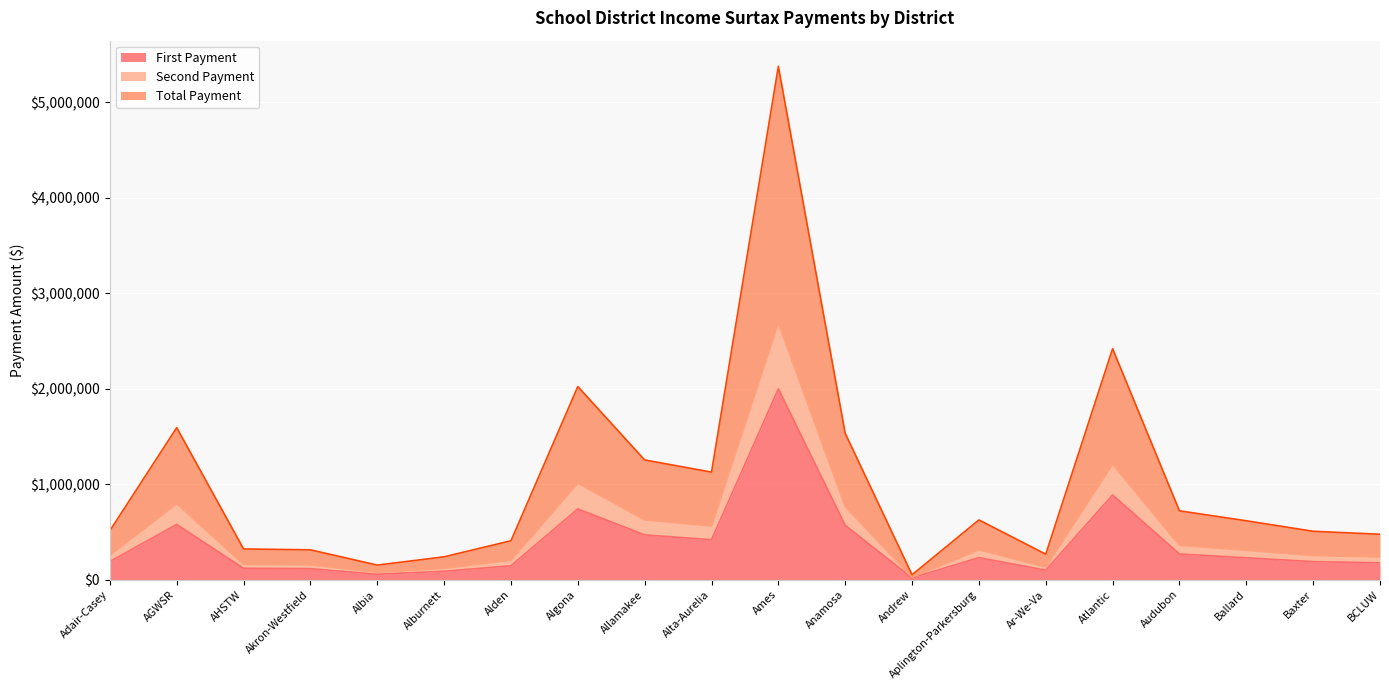

What is the average value of the Total Payment series?

1026474.5